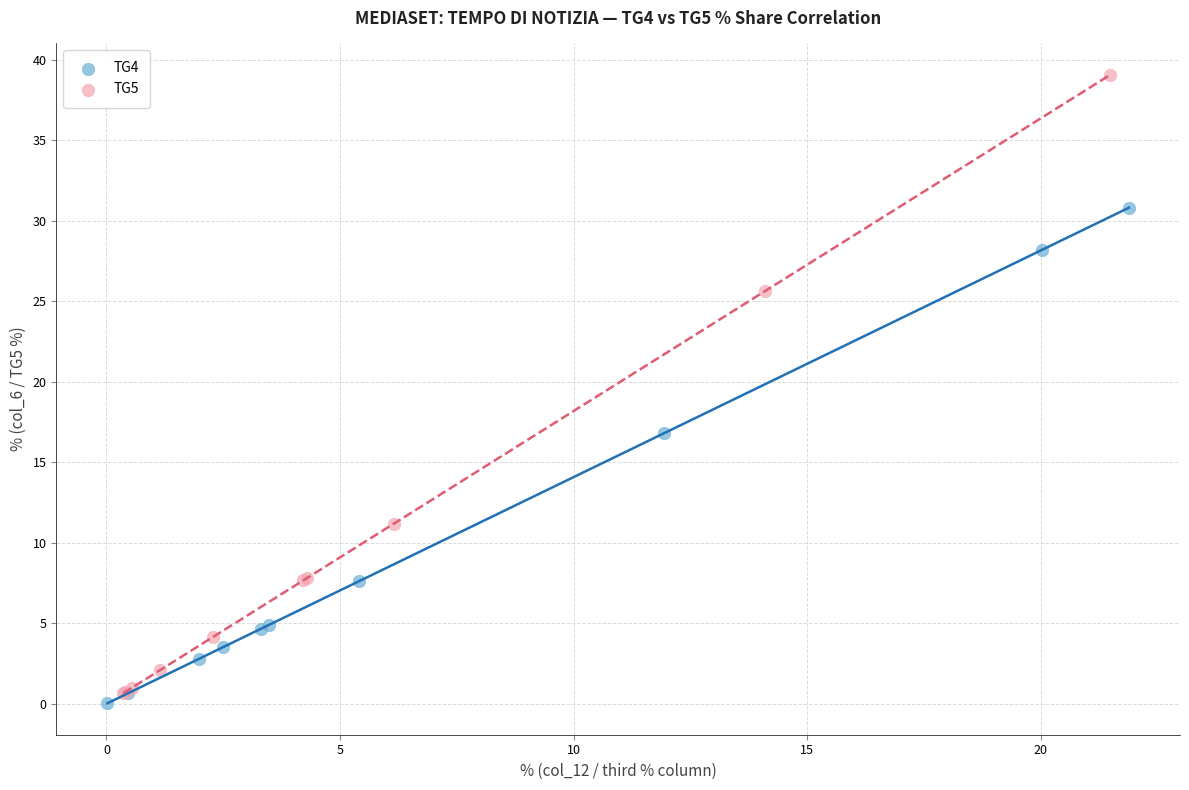

What are all the series names shown in the legend?

TG4, TG5